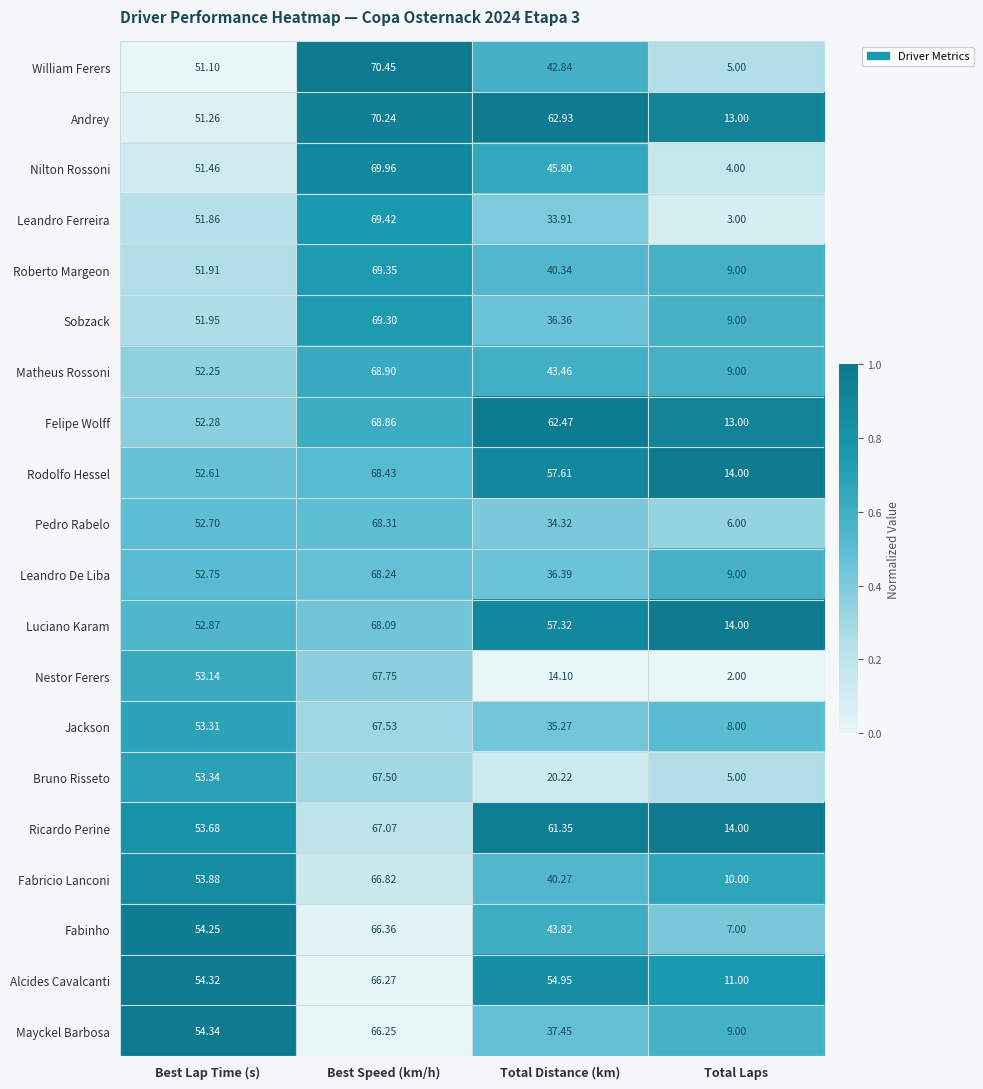

Which series has the largest range (max minus min)?

Leandro Ferreira